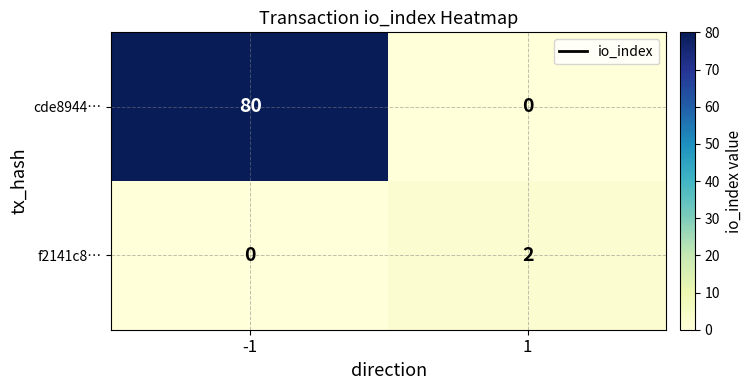

The cde8944… series shows 110 at -1. True or false?

False